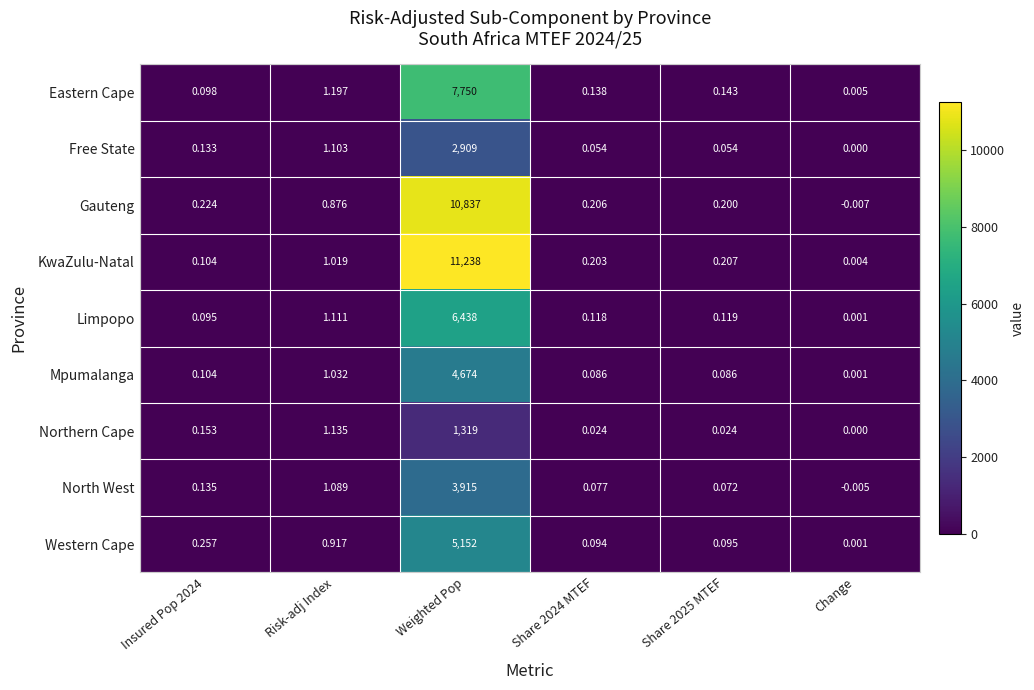

Is the value of KwaZulu-Natal at Change greater than the value of Western Cape at Change?

Yes